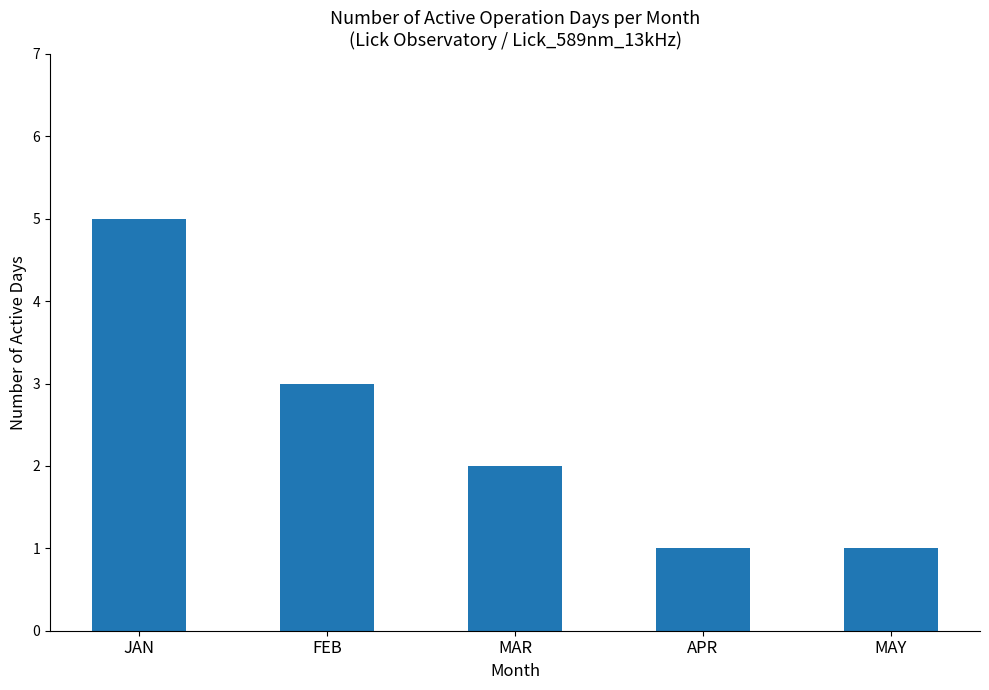

Reading left to right, what are all the values shown in this chart?

5	3	2	1	1